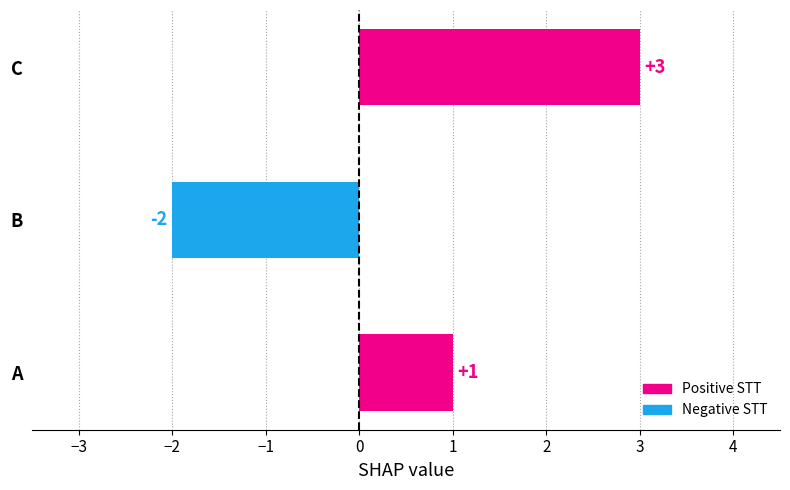

At which category does the chart reach its minimum across all series?

B